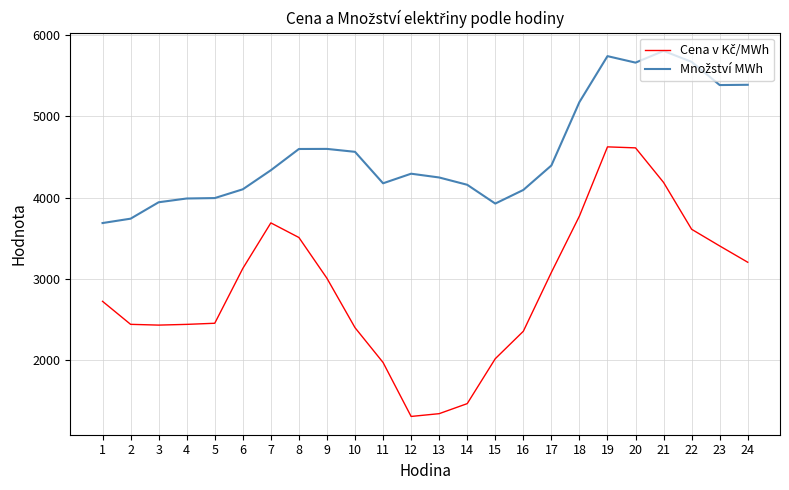

What is the spread (max minus min) of values at 8?

1089.9